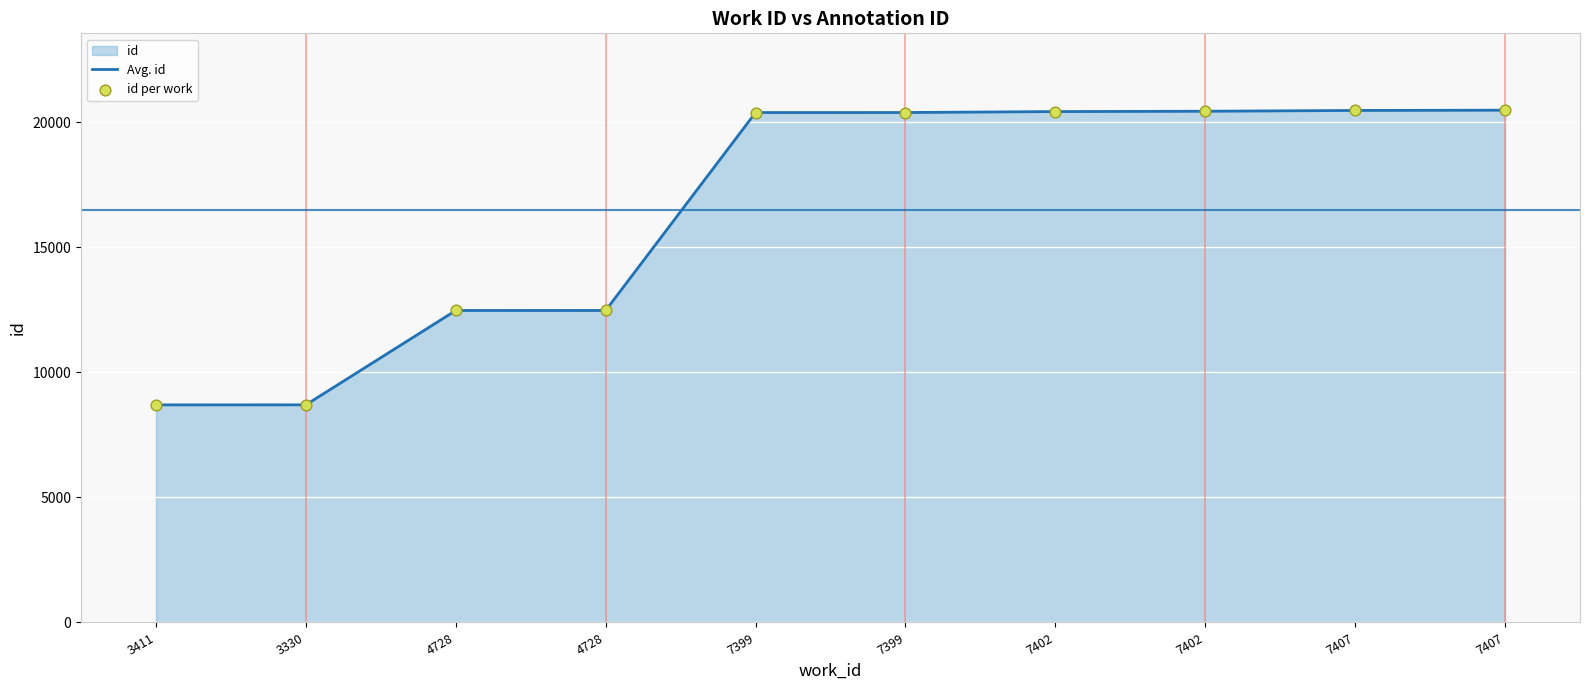

What is the total value across all series at 7407?

40958